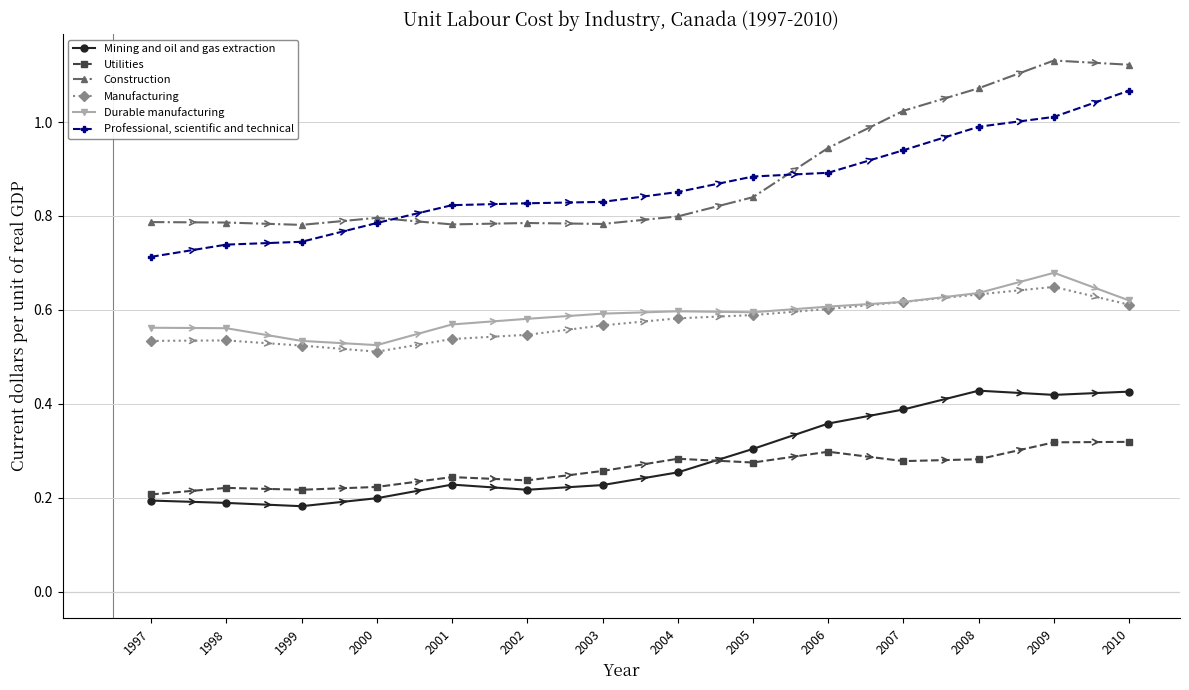

True or false: Mining and oil and gas extraction and Manufacturing cross at least once.

False